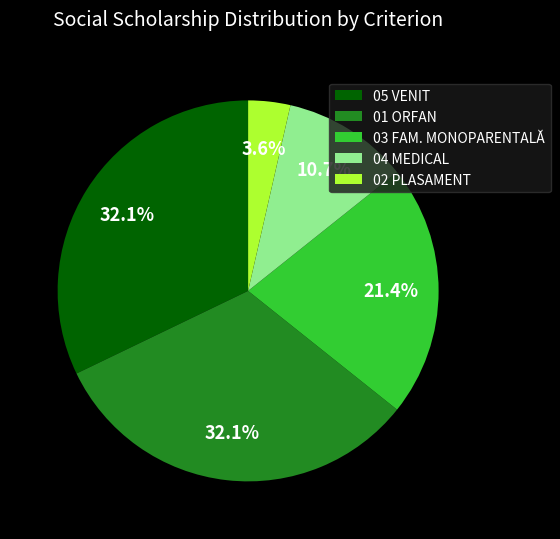

What percentage is the 01 ORFAN slice, to the nearest percent?

32%